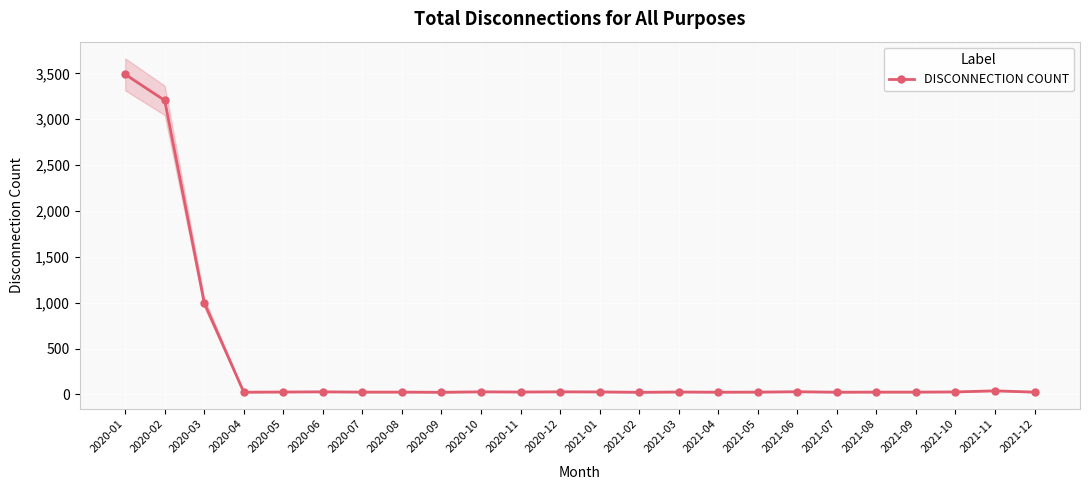

Rank the categories by value from lowest to highest.

2020-09, 2021-02, 2020-04, 2021-04, 2021-07, 2020-07, 2020-08, 2021-05, 2021-08, 2021-09, 2021-12, 2020-05, 2020-11, 2021-03, 2021-01, 2021-10, 2020-06, 2020-10, 2020-12, 2021-06, 2021-11, 2020-03, 2020-02, 2020-01